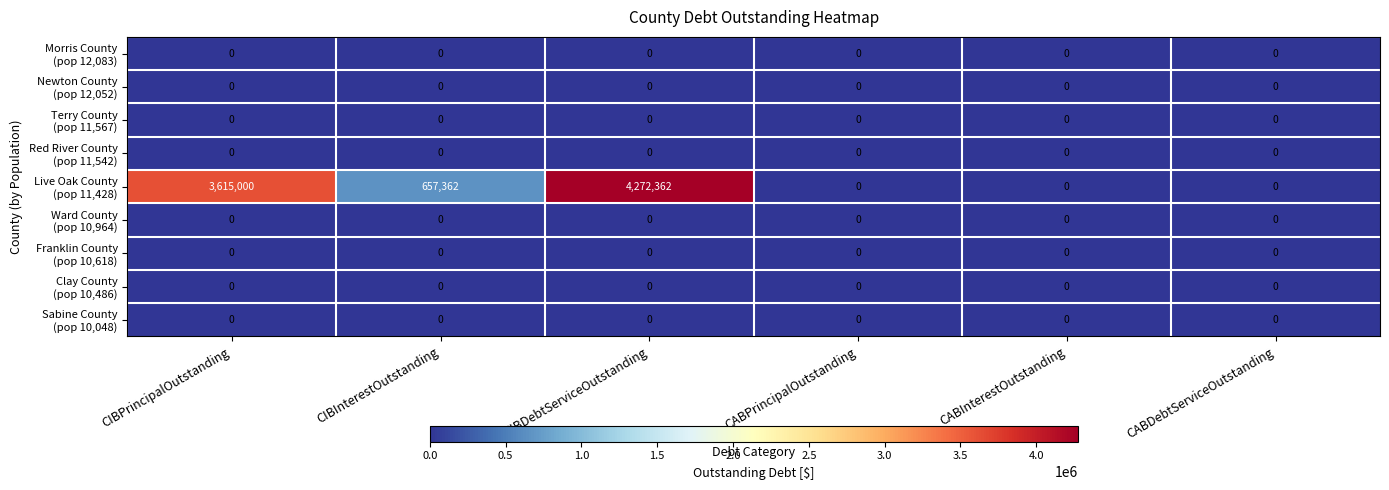

At how many categories does at least one series exceed 512443?

3